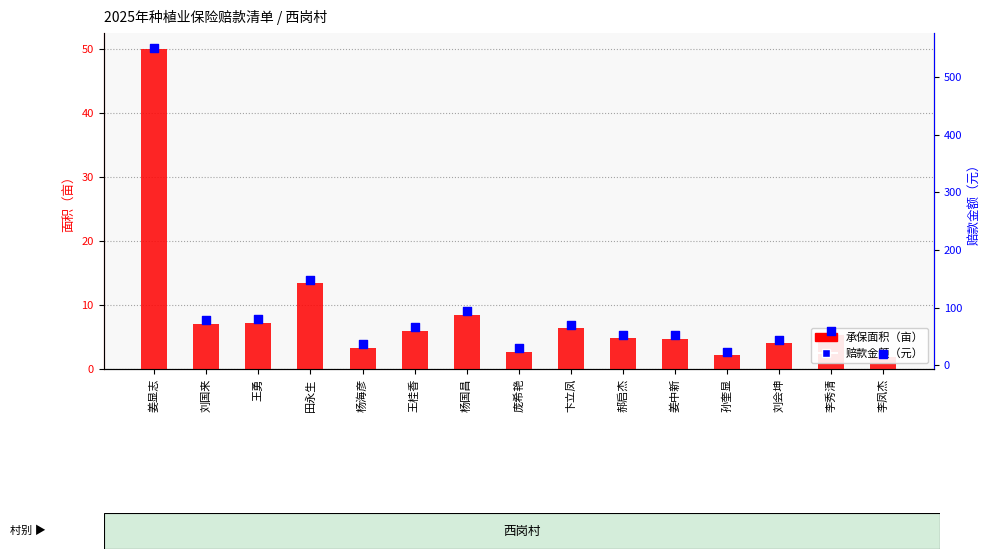

What is the total value across all series at 王勇?

86.9